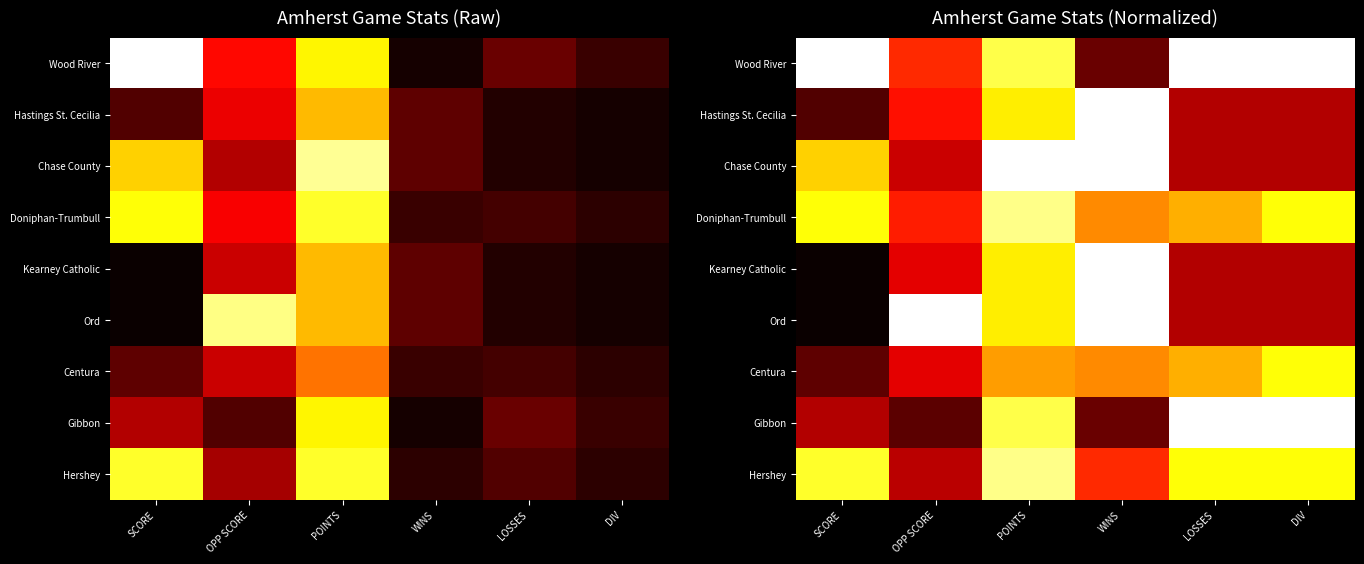

The value of Chase County at POINTS is 1.0. True or false?

True